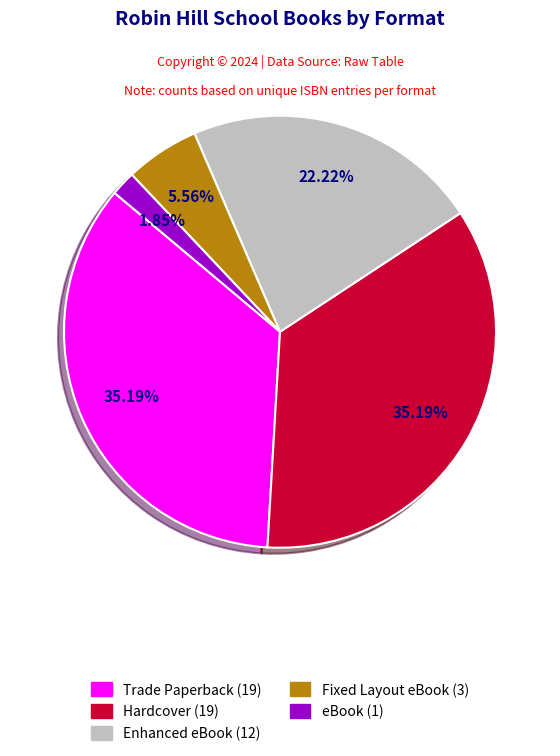

Is the sum of Enhanced eBook and Hardcover greater than half?

Yes